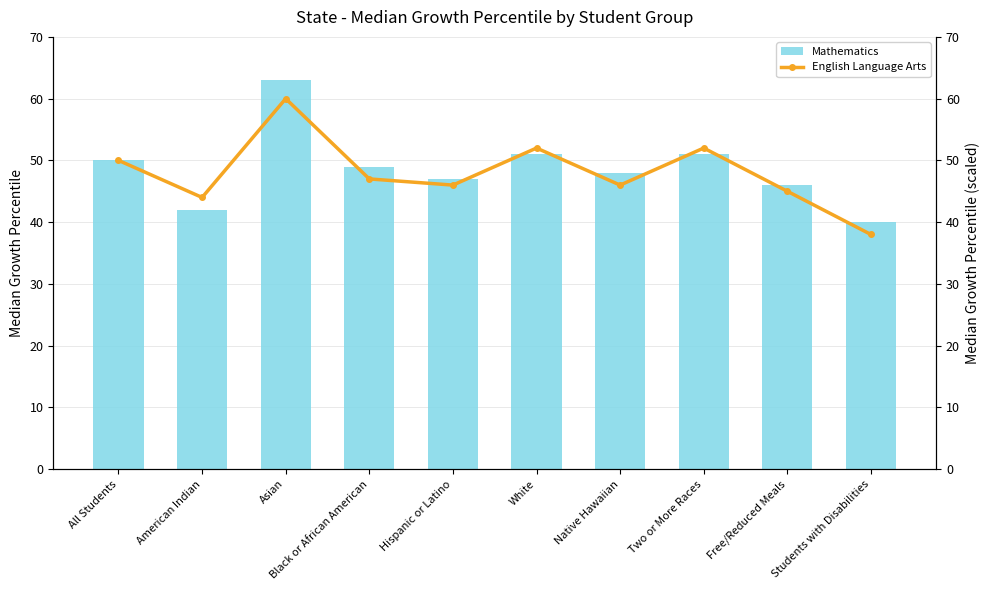

What is the average value of the Mathematics series?

49